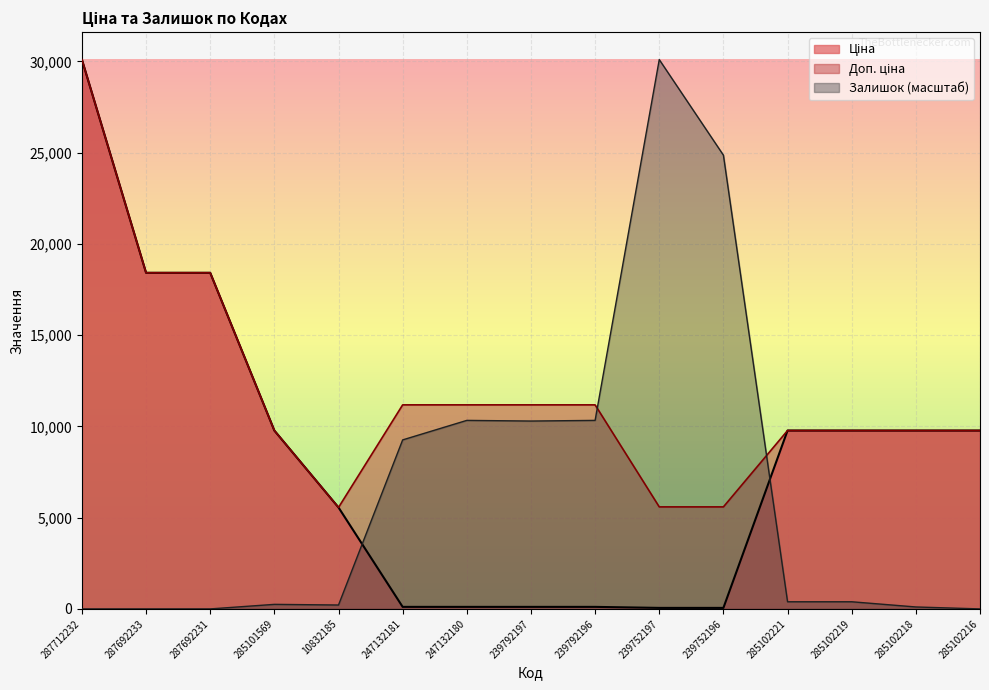

True or false: Доп. ціна has a value of 16300.6 at 239792197.

False